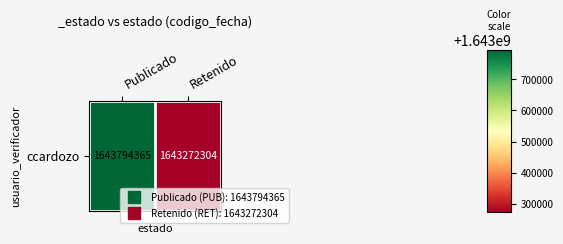

Rank the categories by value from lowest to highest.

Retenido, Publicado